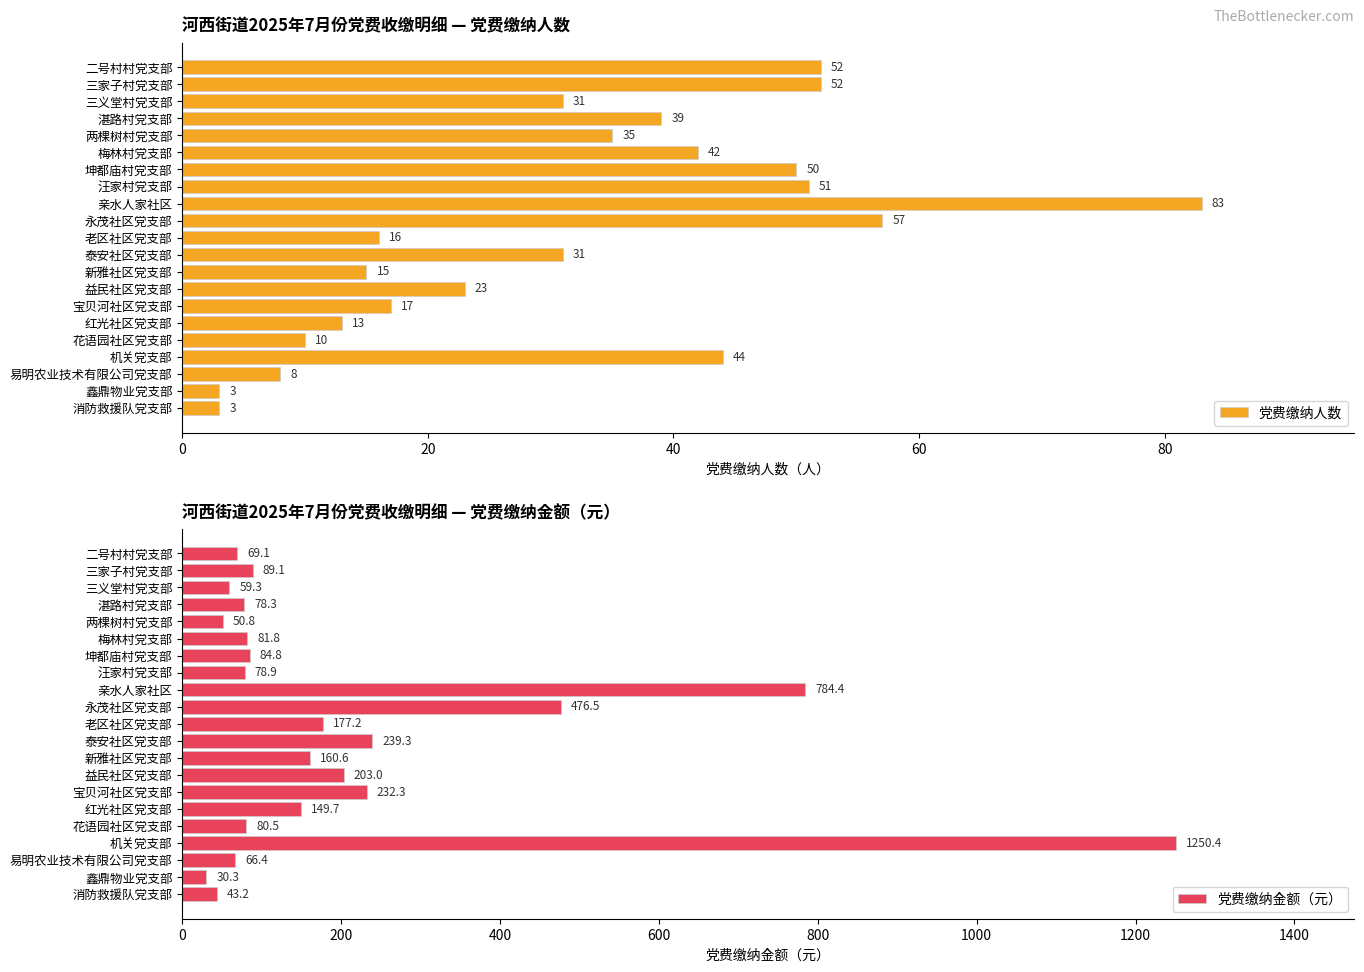

The 党费缴纳人数 series shows 57 at 永茂社区党支部. True or false?

True